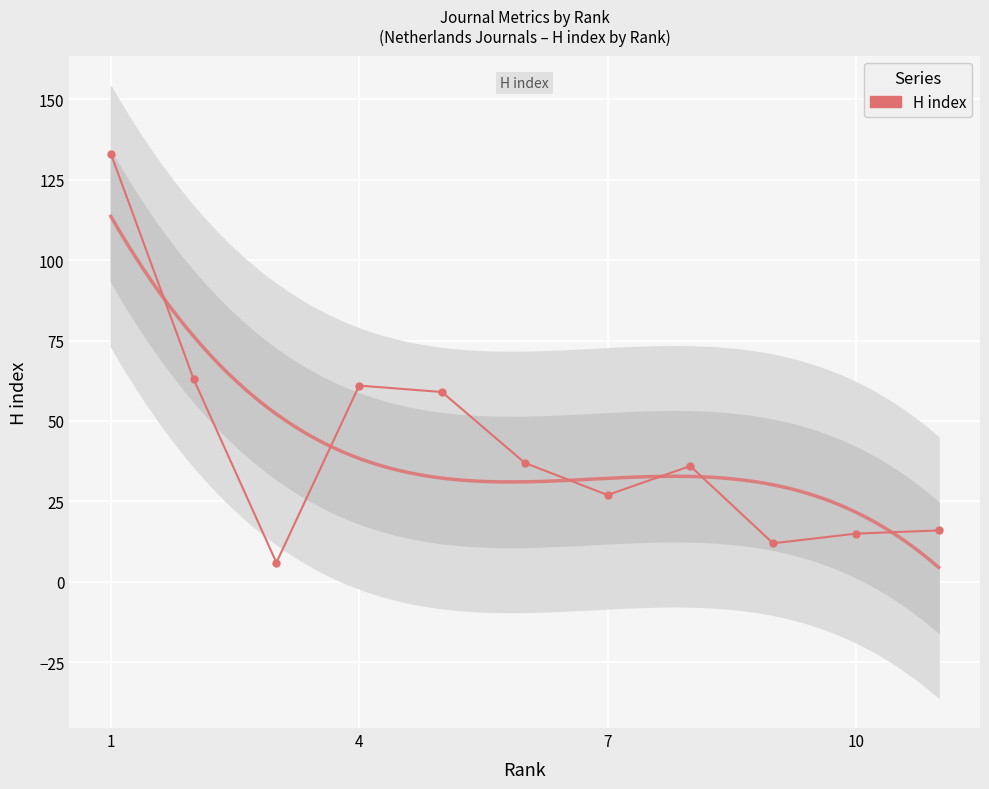

How many series are shown in this chart?

1